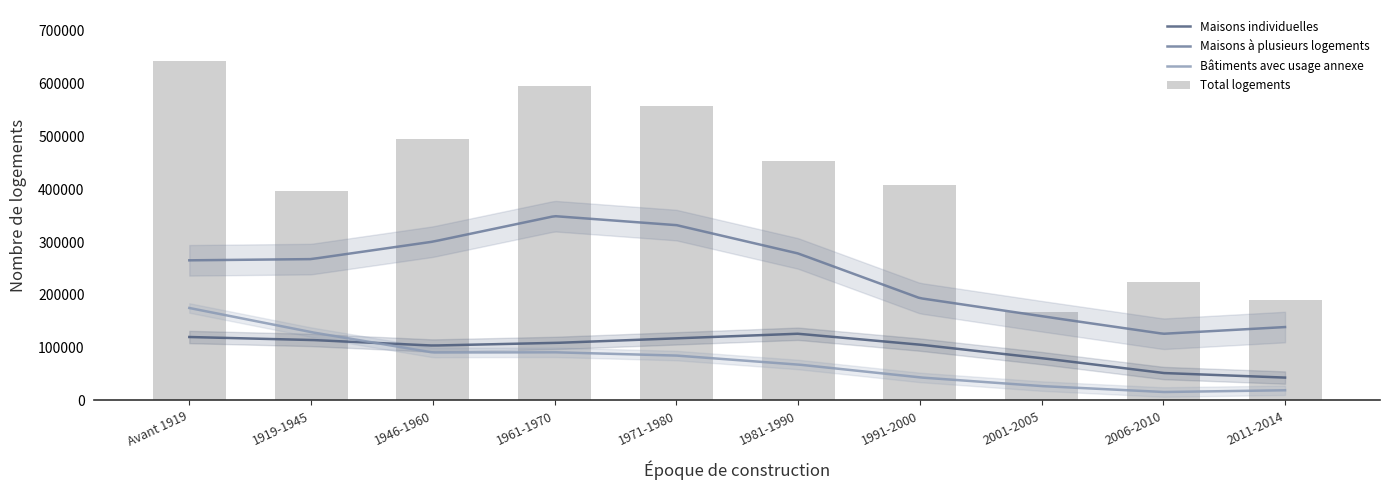

What is the total value across all series at 1981-1990?

452831